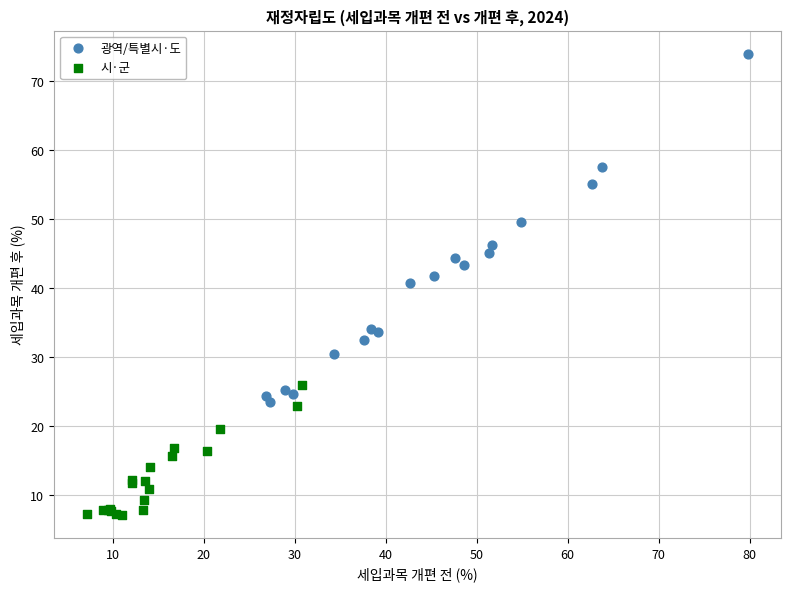

Which series has the widest spread of Y values?

광역/특별시·도